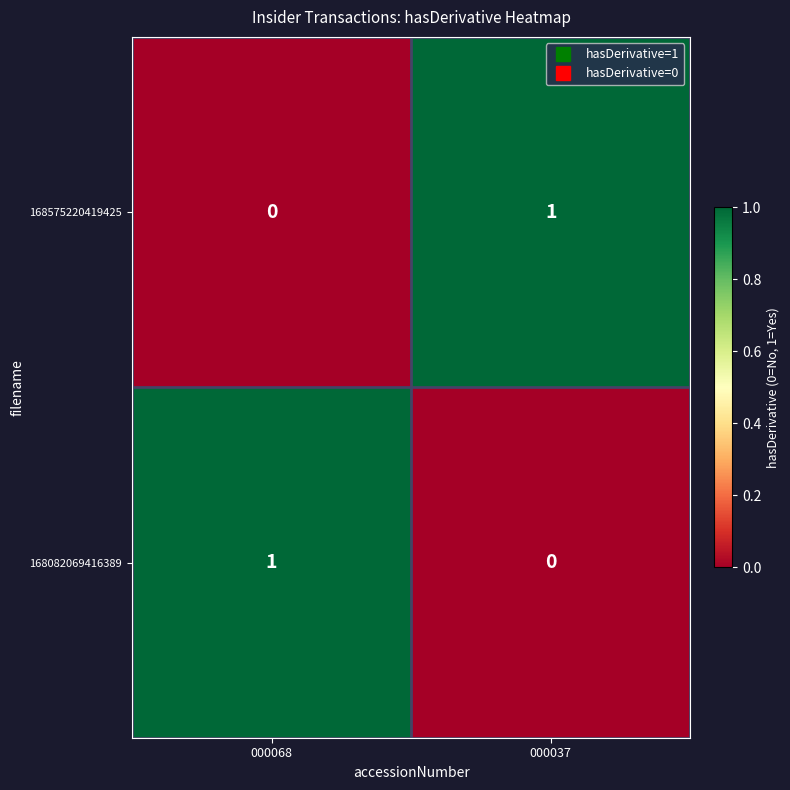

Where is 168575220419425 nearest to the value 0?

000068